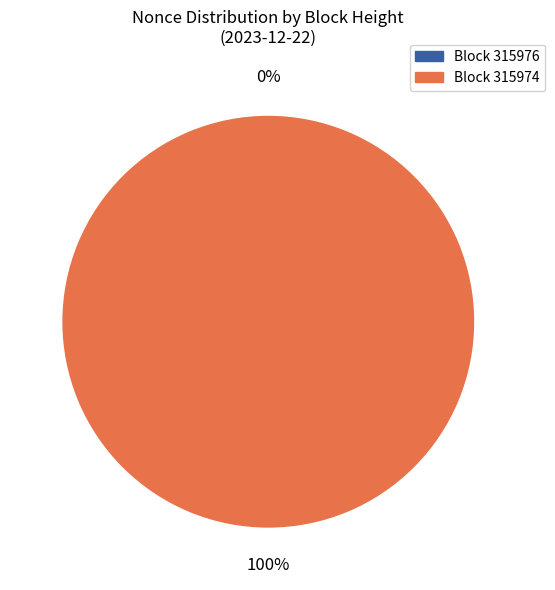

To the nearest percent, what is the combined percentage of 315974 and 315976?

100%